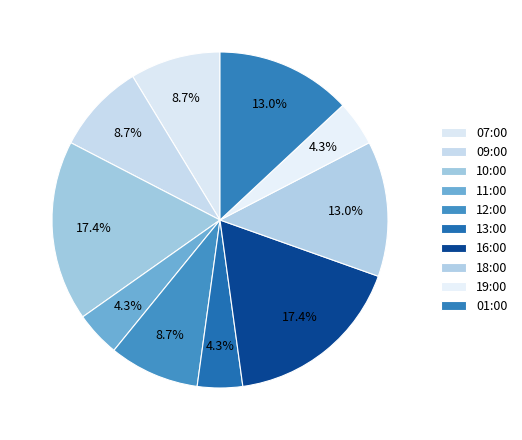

Is it true that 16:00 is 17% of the pie?

True